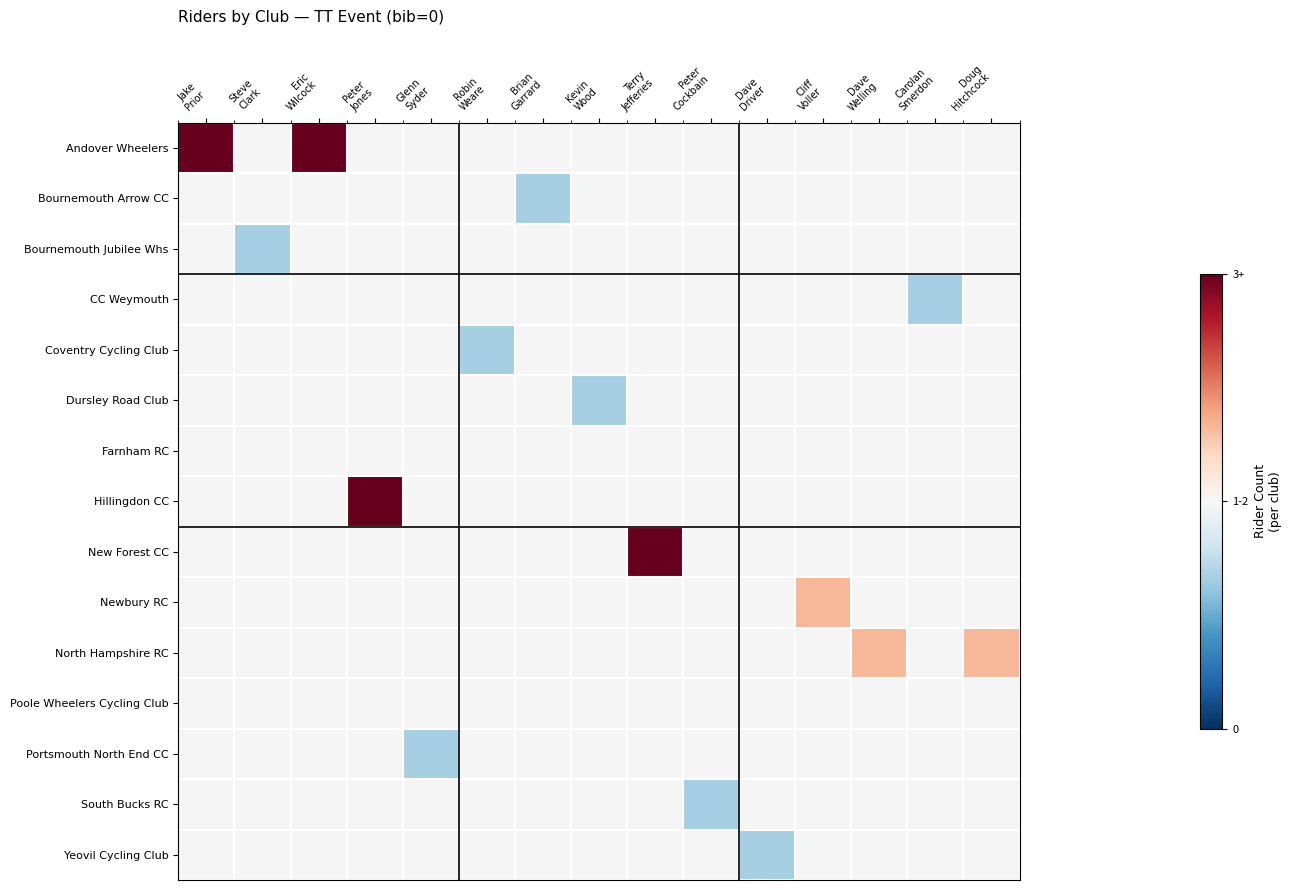

How many categories are shown in the chart?

15